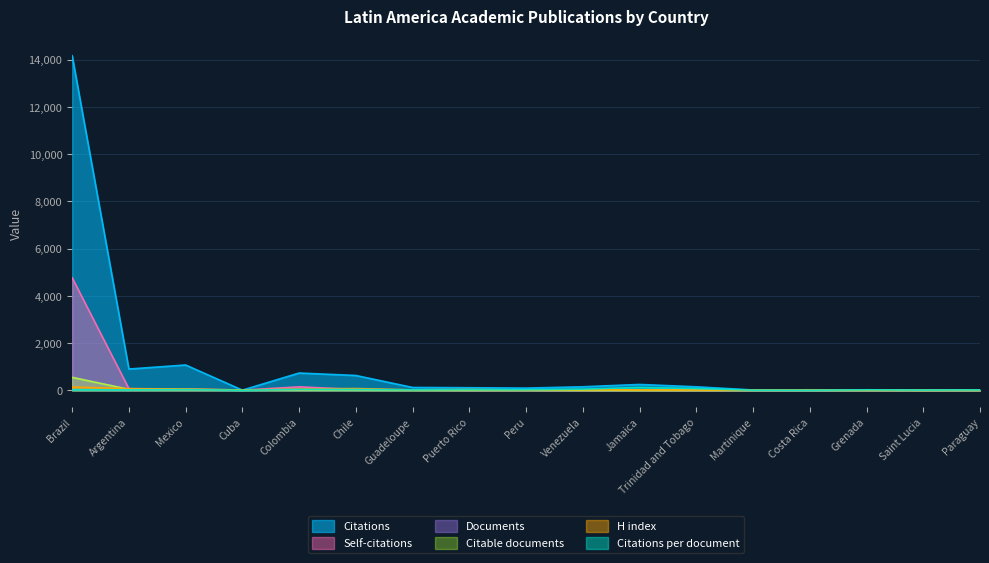

At which category does Citations per document reach its first local valley?

Argentina